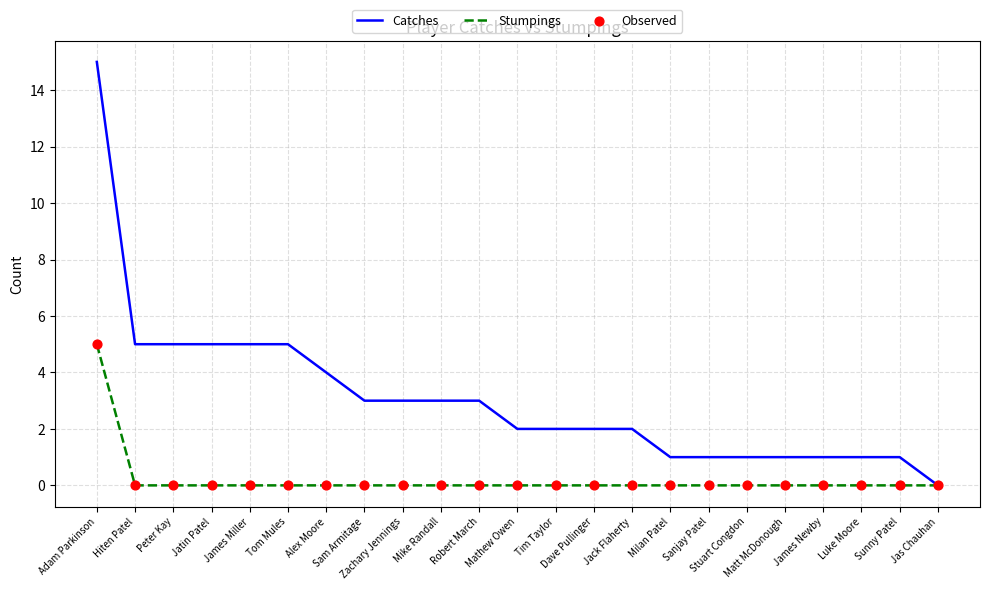

Which series has the largest total across all categories?

Catches